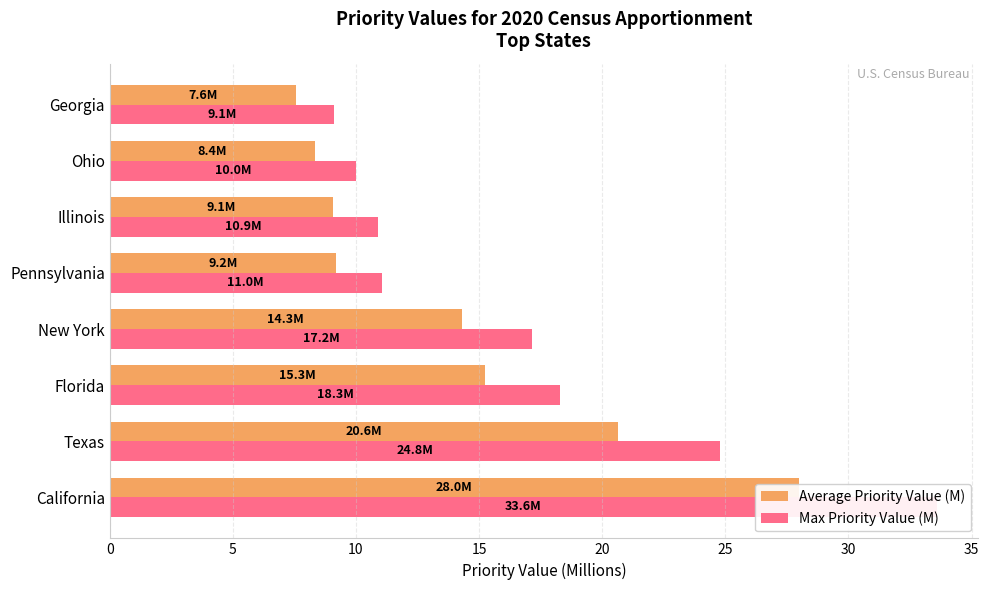

How many bars are there in each group?

2